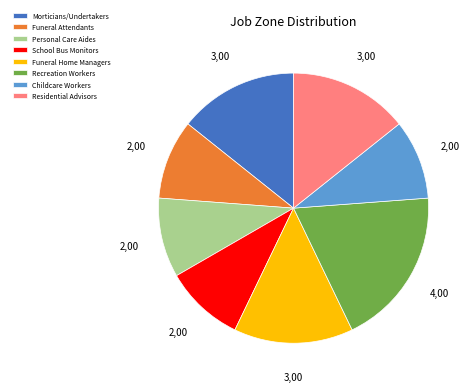

Does Personal Care Aides account for over 50% of the chart?

No